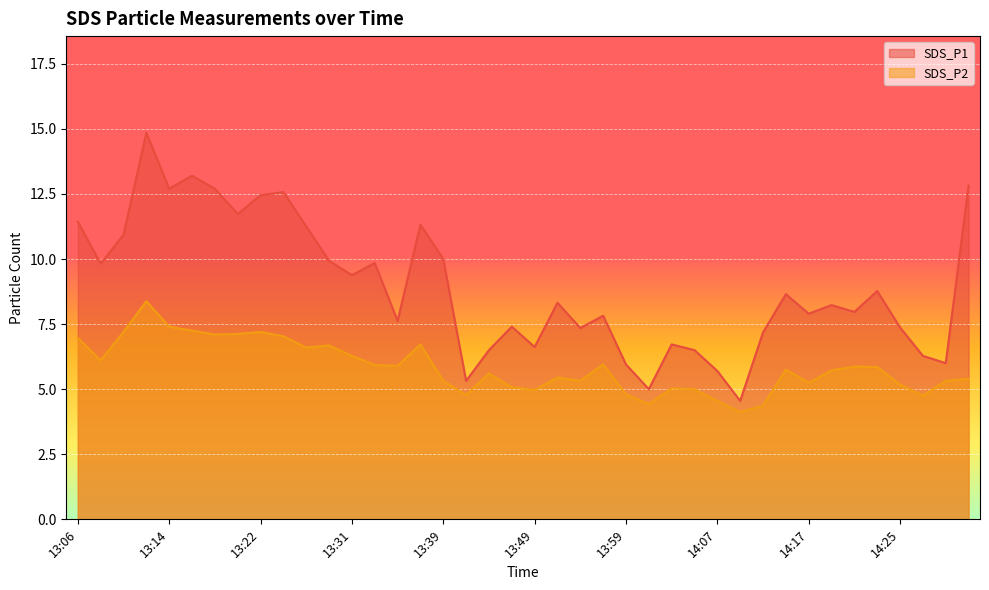

True or false: SDS_P1 has a value of 12.4 at 14:19.

False